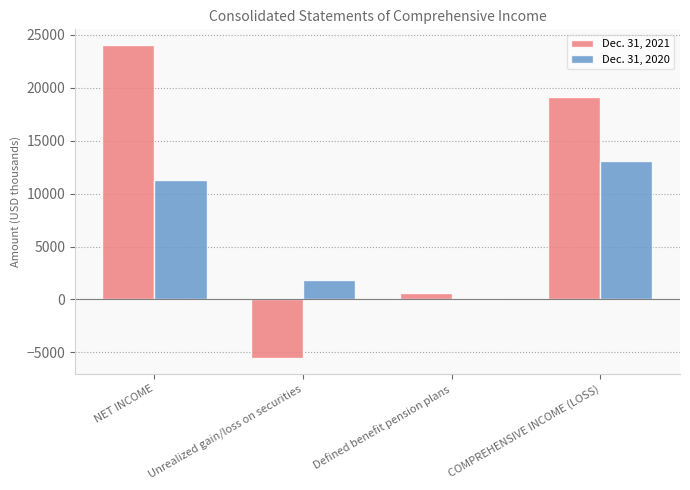

The value of Dec. 31, 2020 at NET INCOME is 11246. True or false?

True